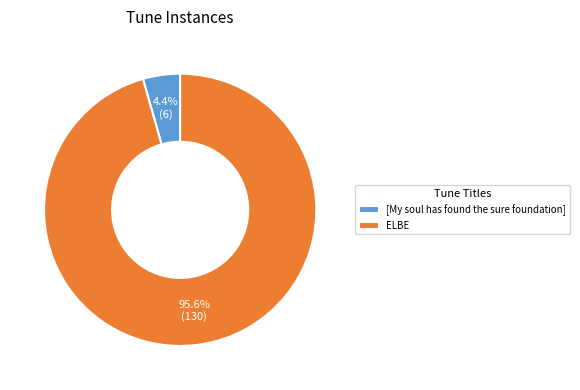

Is it true that ELBE is 96% of the pie?

True